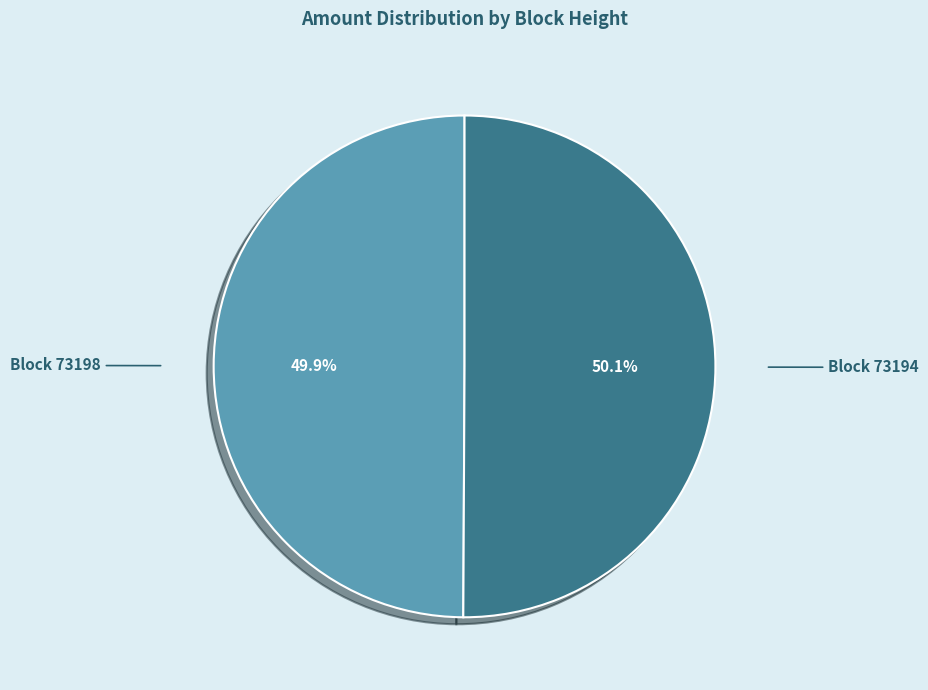

What is the ratio of the value at Block 73198 to the value at Block 73194?

1.0